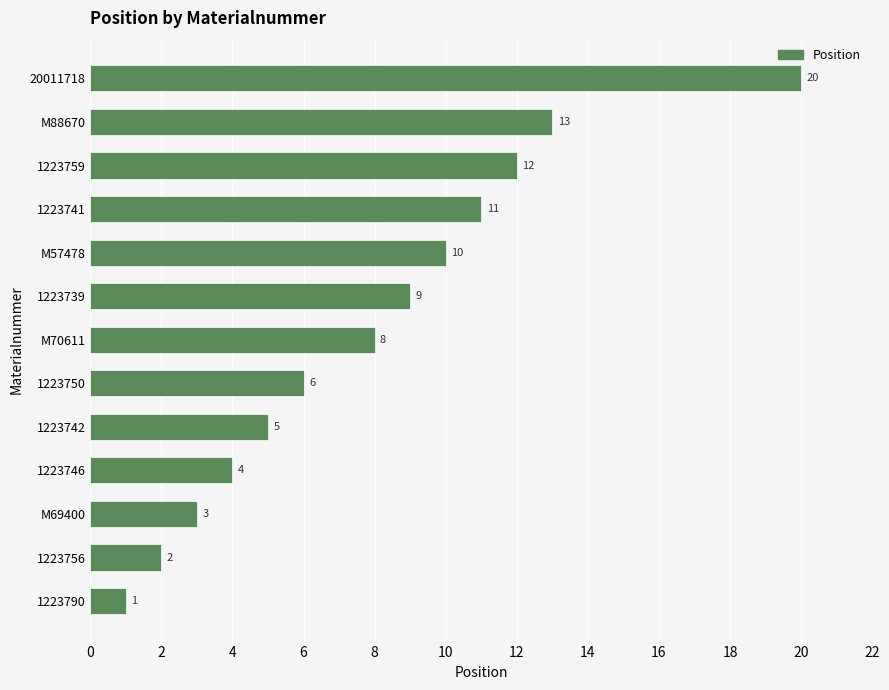

Where is the data nearest to the value 10?

M57478